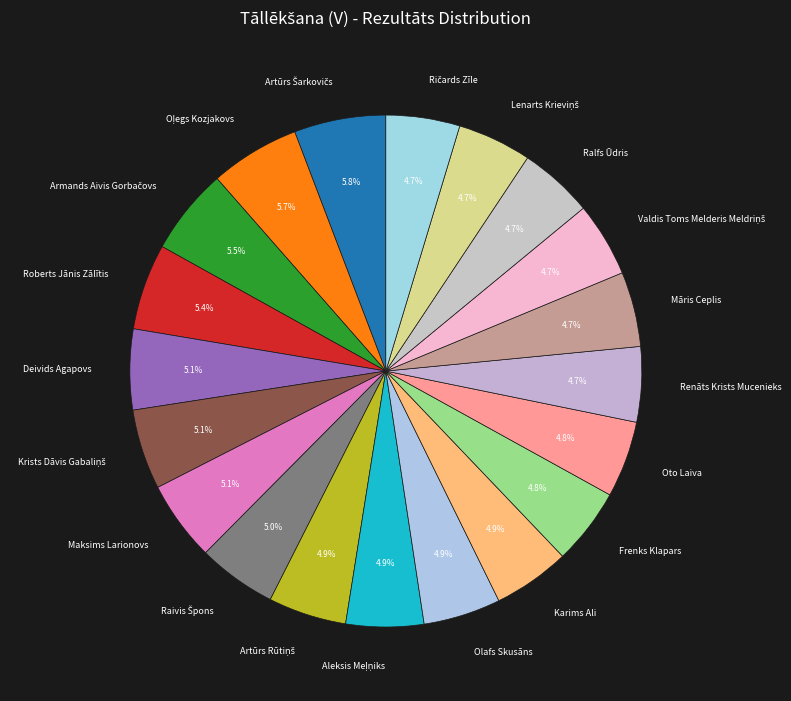

What portion of the pie excludes Deivids Agapovs?

94.9%